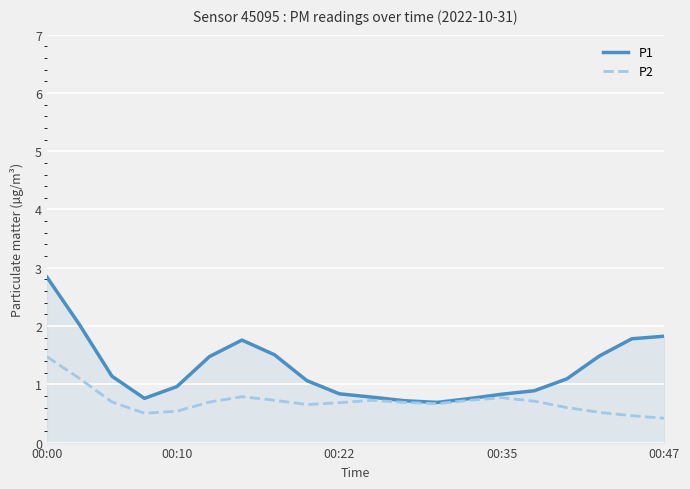

Which series has the widest spread of values?

P1